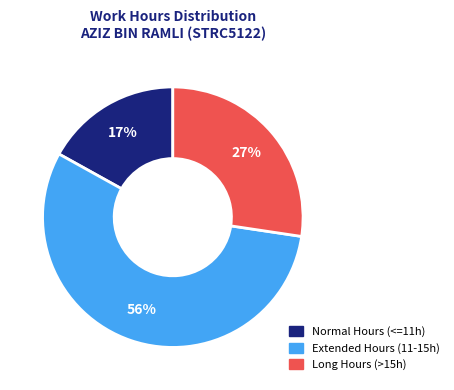

How many slices are in this pie chart?

3